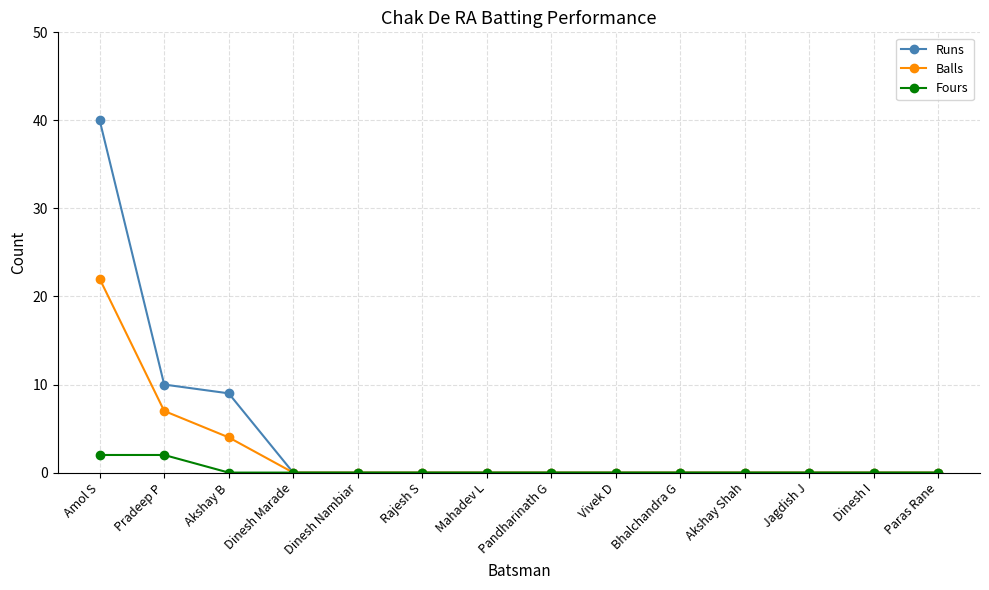

How many lines are shown in the chart?

3